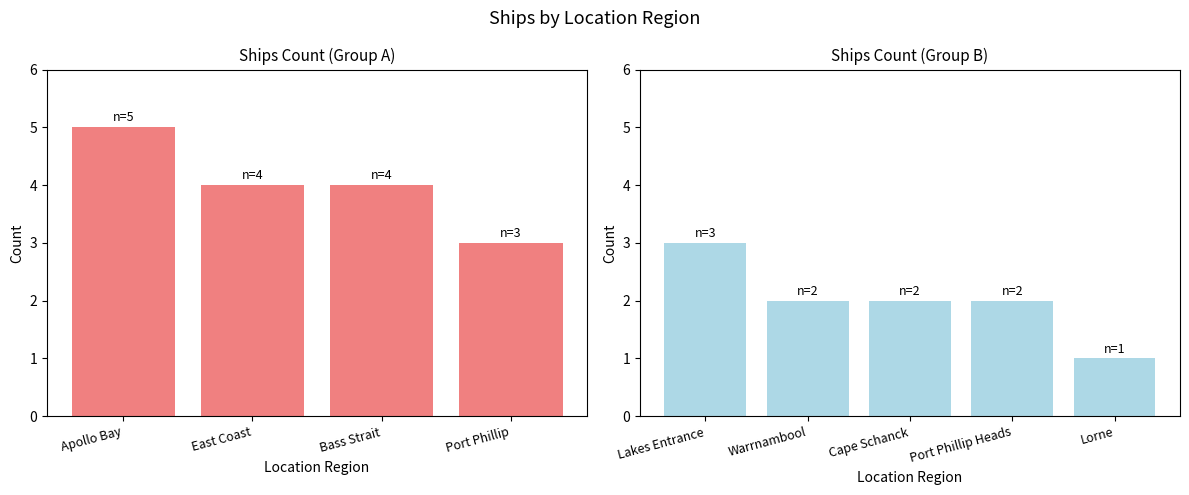

At which label is the value closest to 3?

Port Phillip